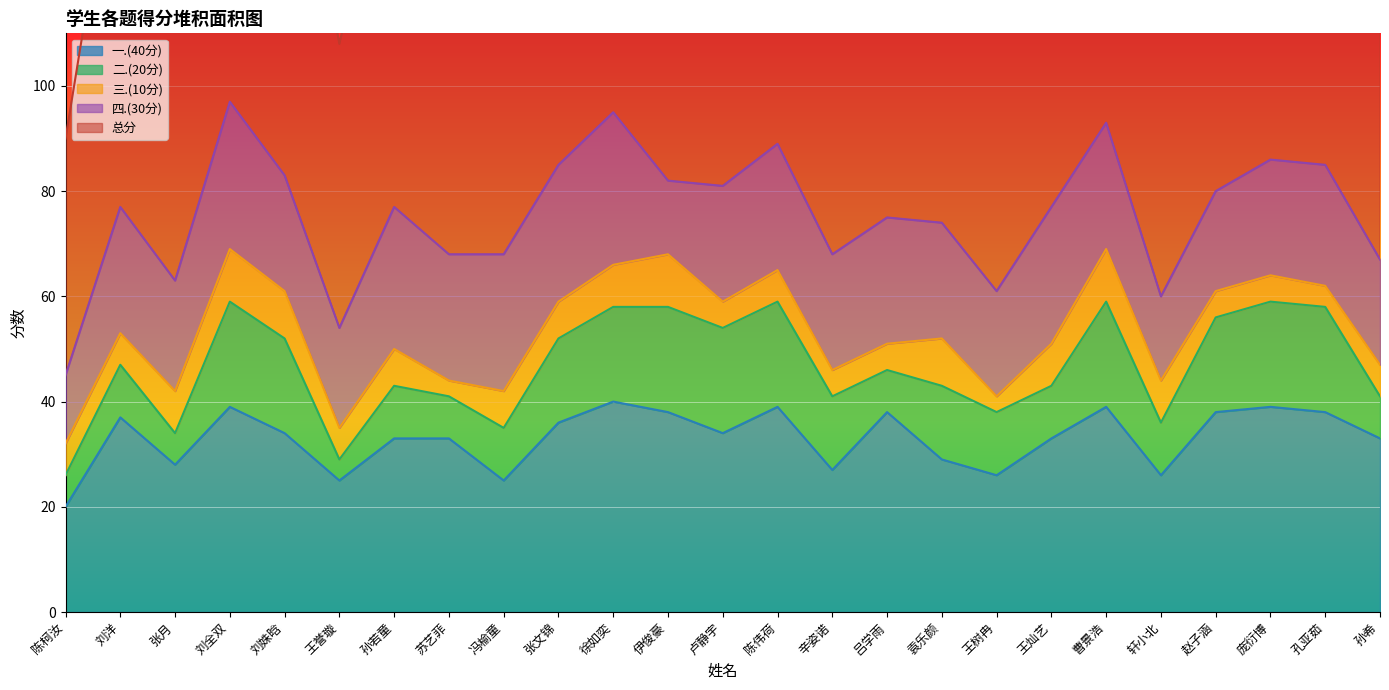

At which category is the sum across all series the highest?

刘全双